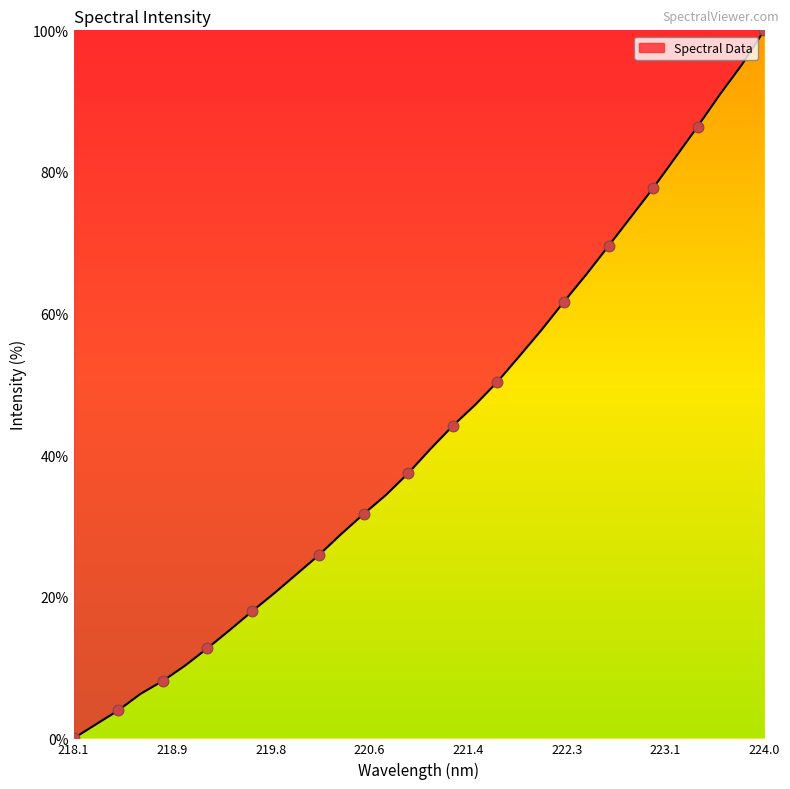

What is the difference between the maximum and minimum values?

100.0